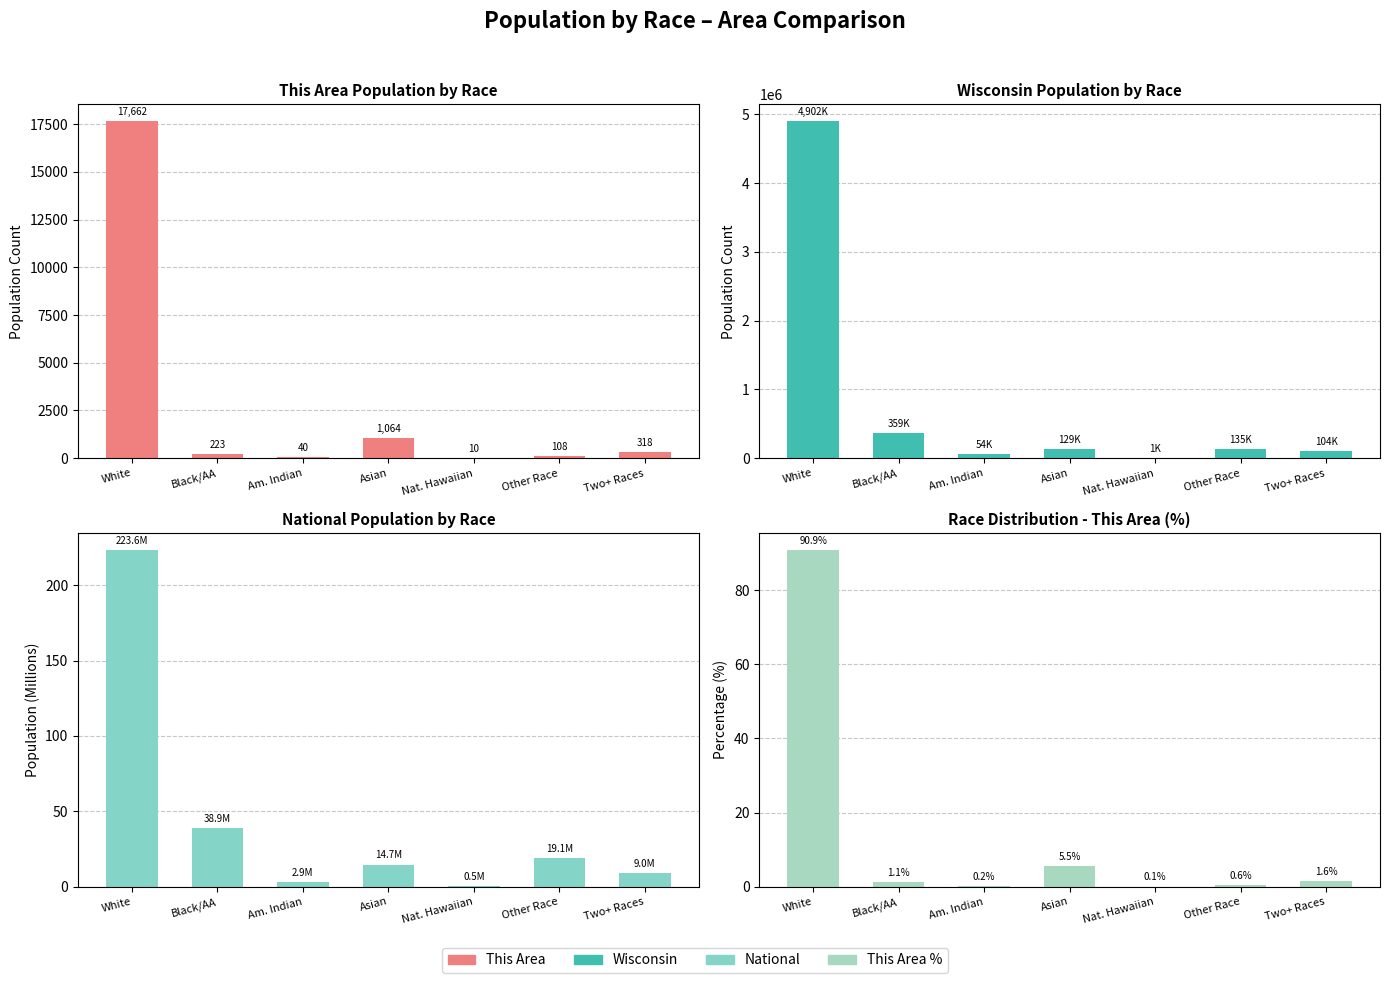

What is the average value of the National series?

44.1